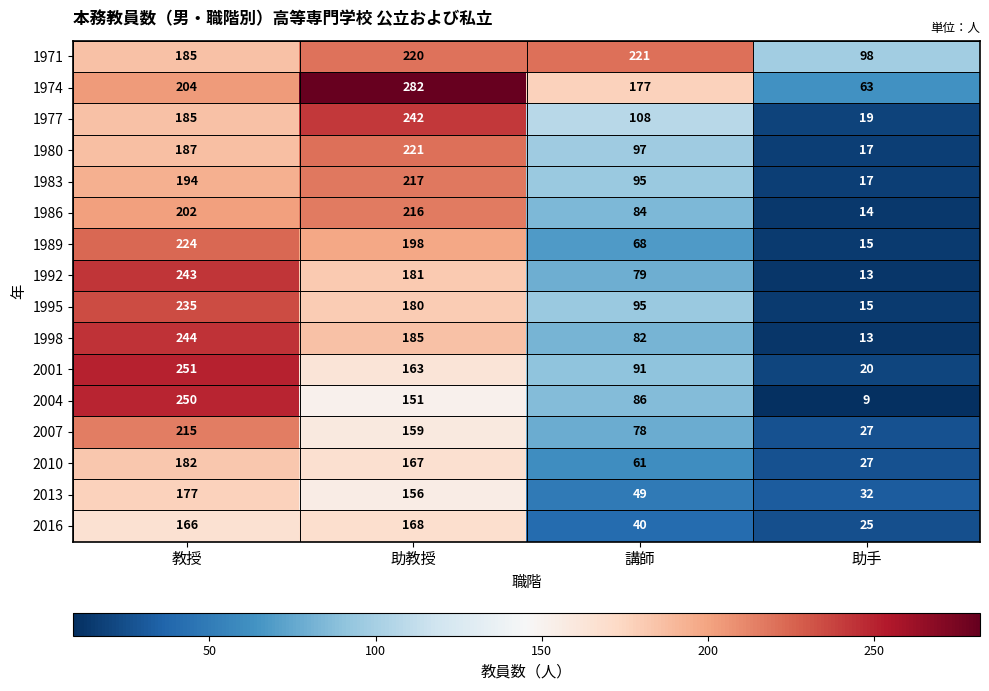

Which series has the widest spread of values?

2004